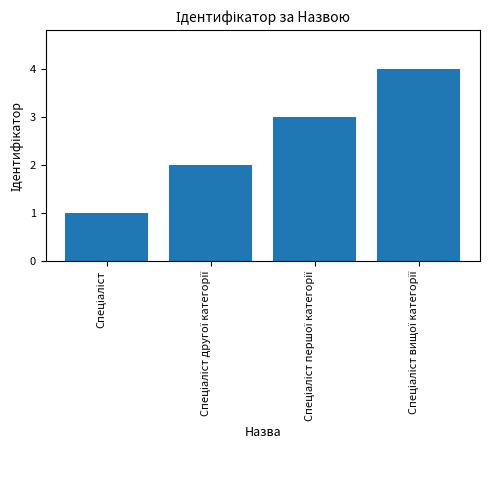

What is the sum of all values?

10